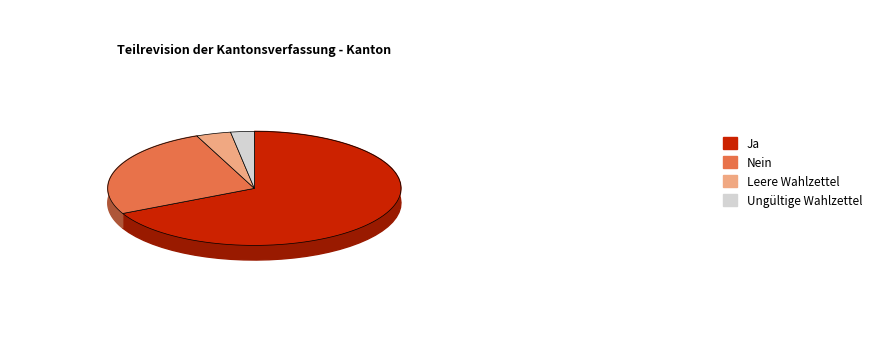

Rank the categories by value from highest to lowest.

Ja, Nein, Leere Wahlzettel, Ungültige Wahlzettel